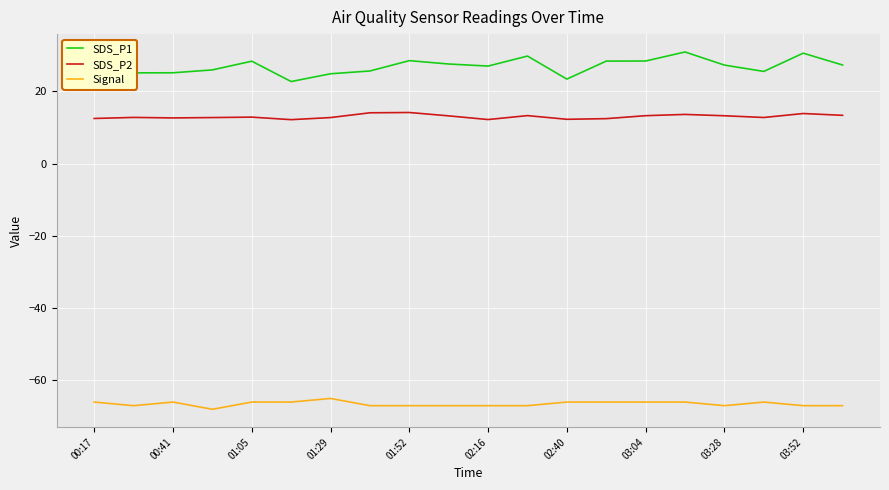

True or false: SDS_P1 and Signal intersect in this chart.

False